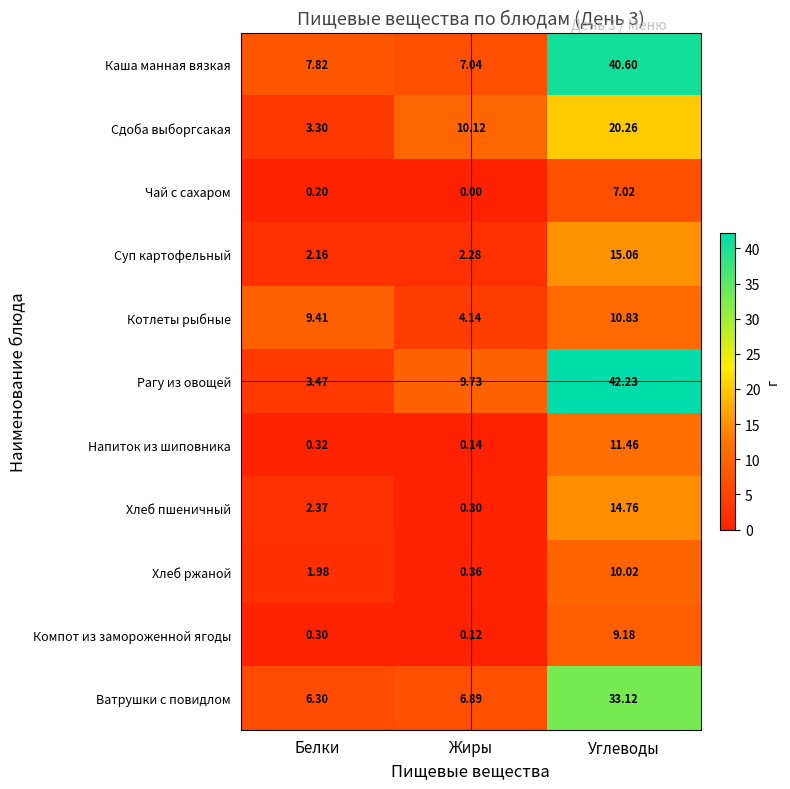

Which series has the widest spread of values?

Рагу из овощей